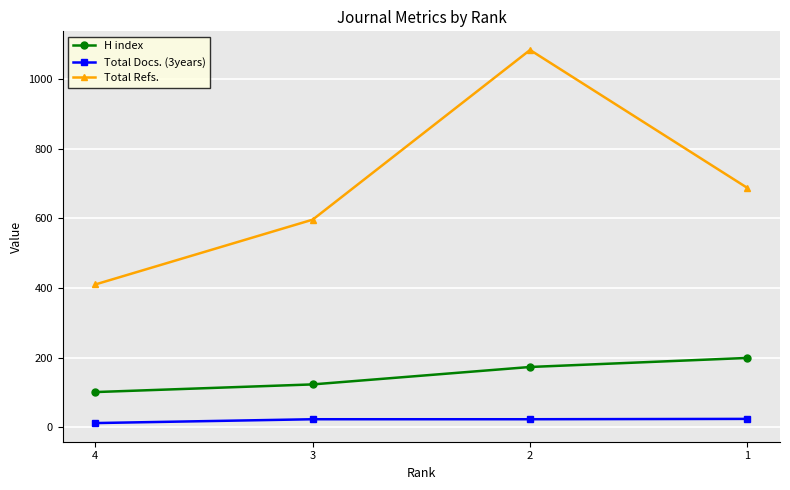

Rank the series by their maximum value, from lowest to highest.

Total Docs. (3years), H index, Total Refs.